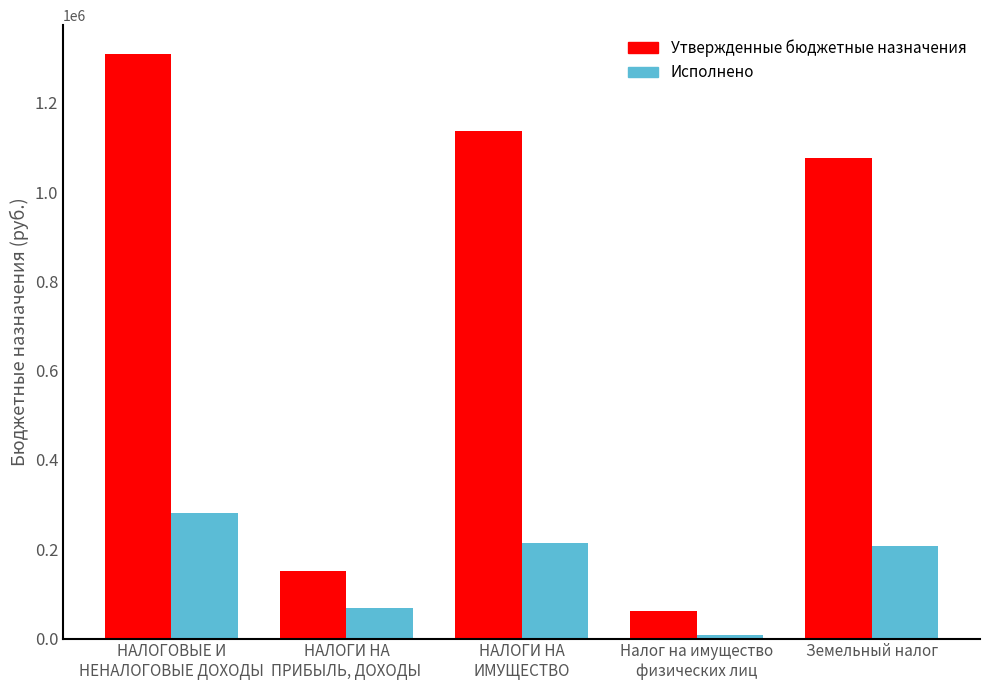

What is the difference between the maximum and second lowest values in the Исполнено series?

214424.3